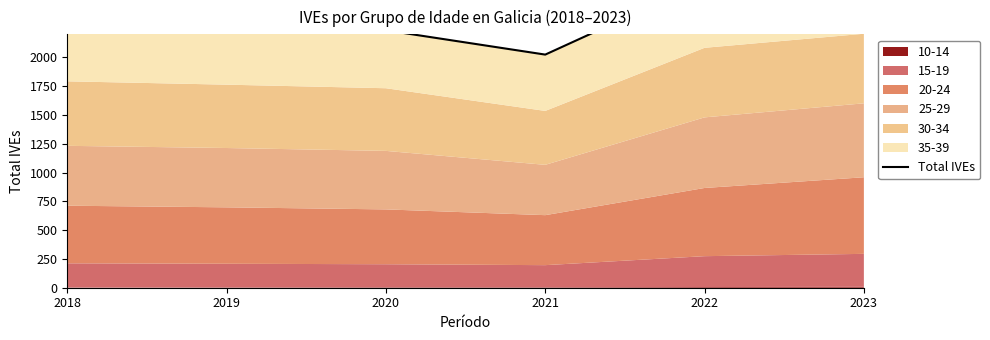

What is the difference between the maximum and second lowest values?

558